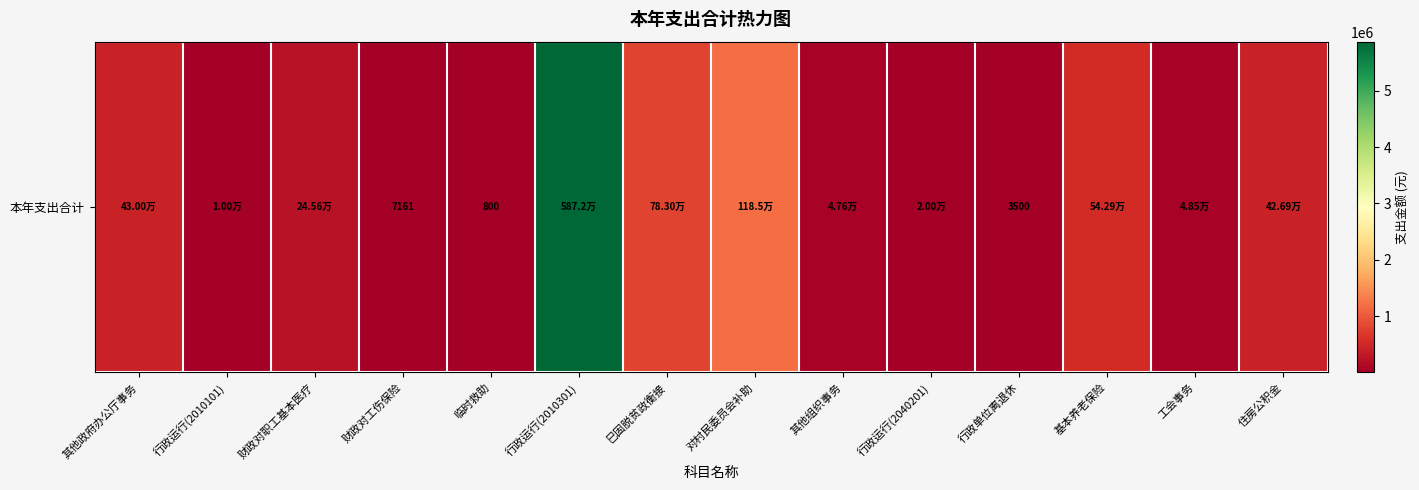

The value at 临时救助 is 168.7. True or false?

False